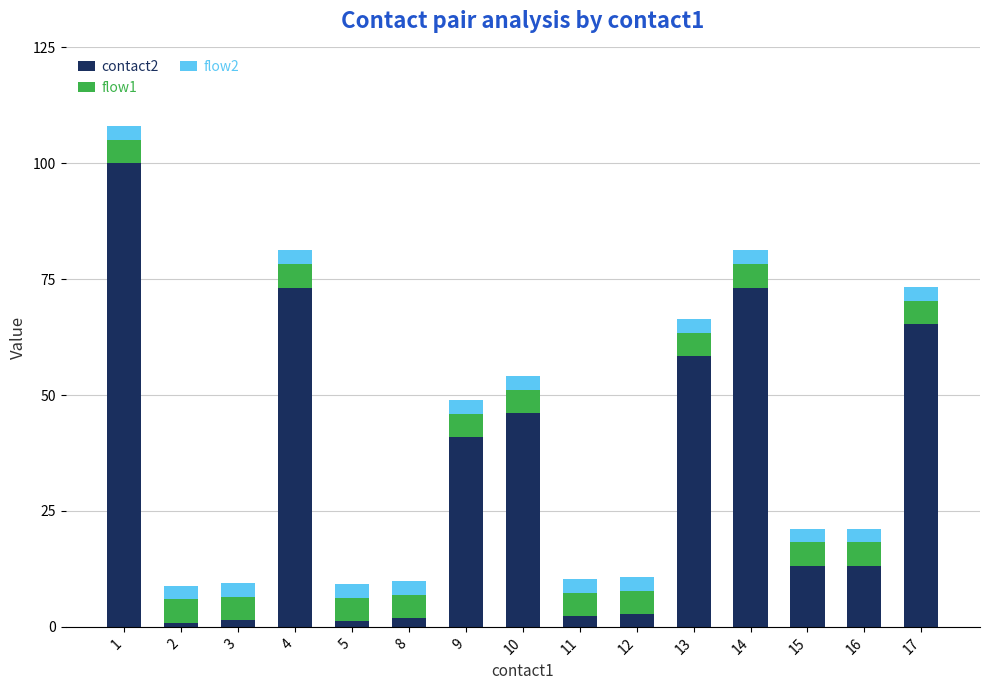

True or false: contact2 has a value of 58.3 at 13.

True